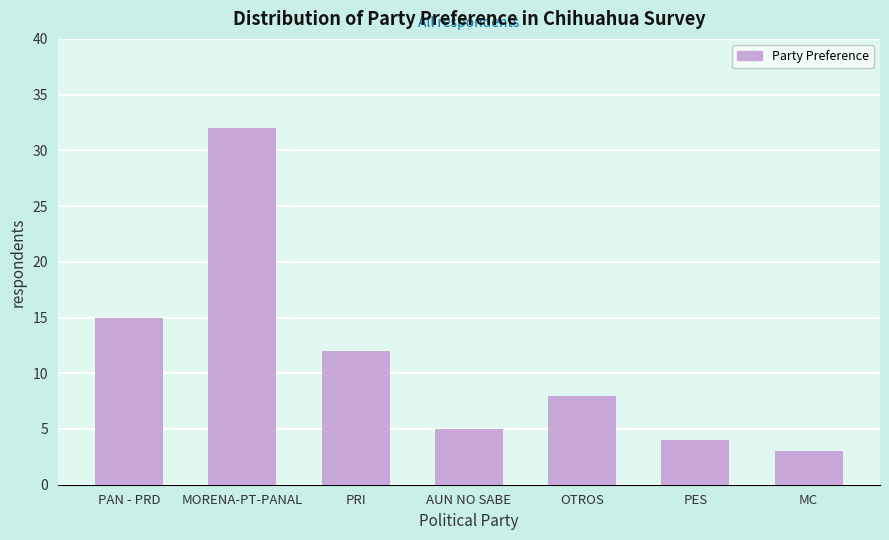

Reading left to right, what are all the values shown in this chart?

PAN - PRD=15	MORENA-PT-PANAL=32	PRI=12	AUN NO SABE=5	OTROS=8	PES=4	MC=3